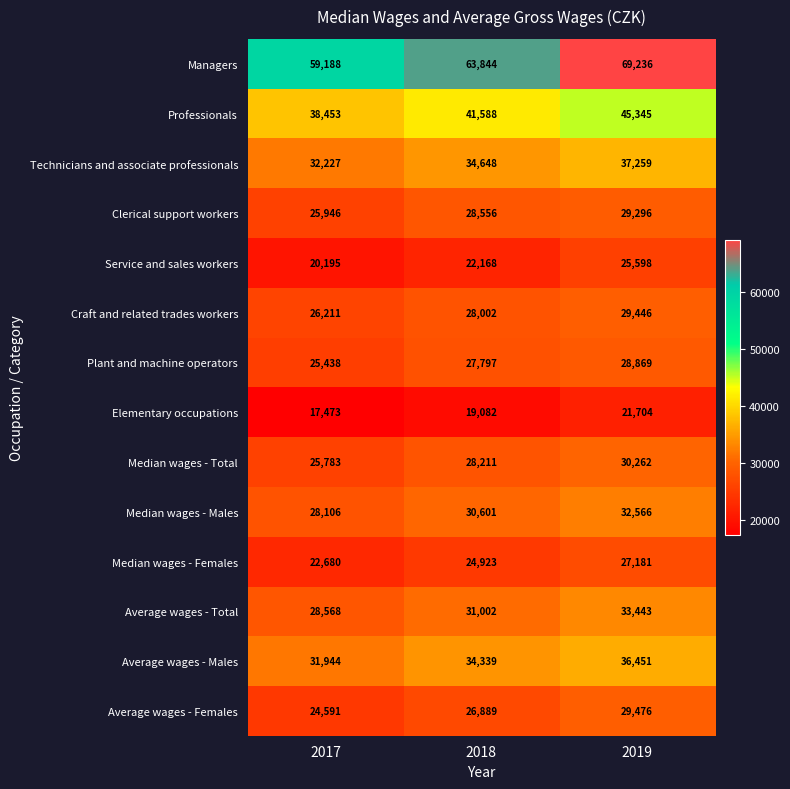

Which series has the largest range (max minus min)?

Managers